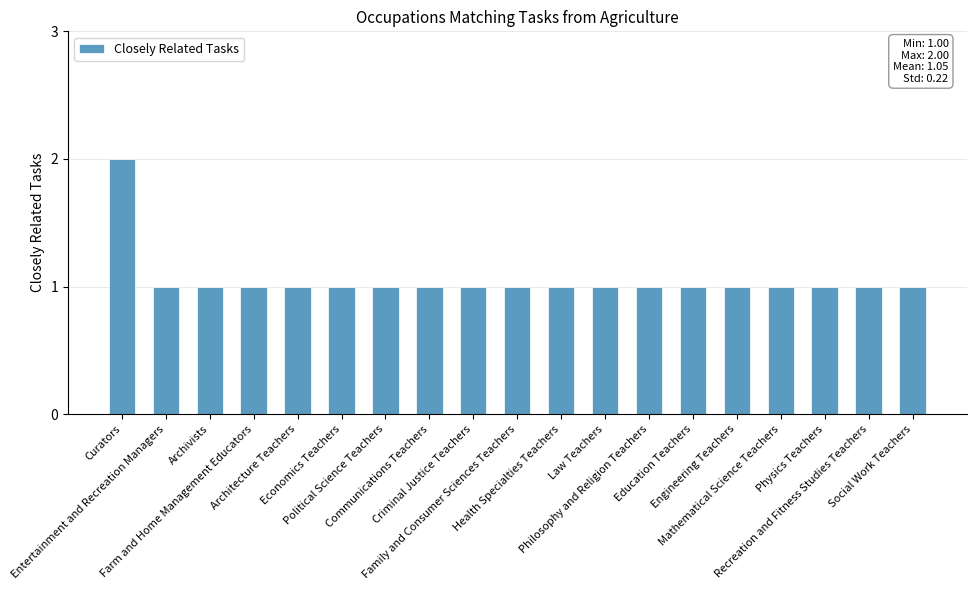

What is the difference between the maximum and minimum values?

1